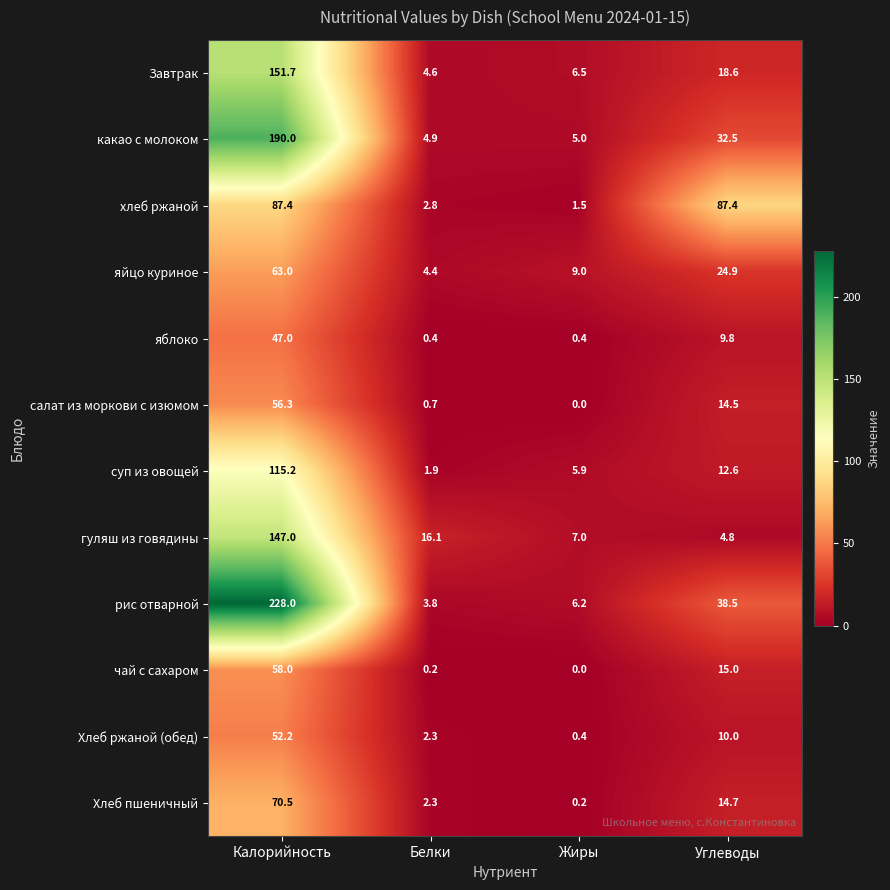

Count the number of categories in the chart.

4